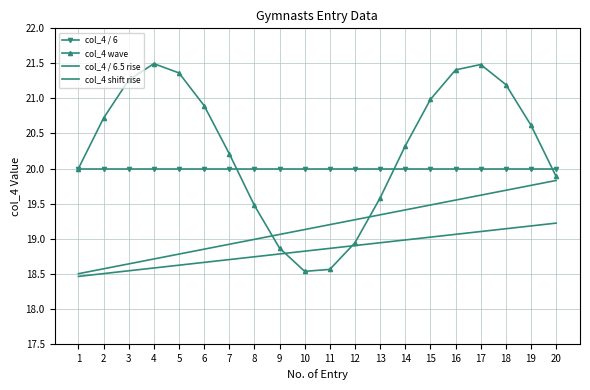

List the labels in order of col_4 / 6.5 rise value, largest first.

20, 19, 18, 17, 16, 15, 14, 13, 12, 11, 10, 9, 8, 7, 6, 5, 4, 3, 2, 1